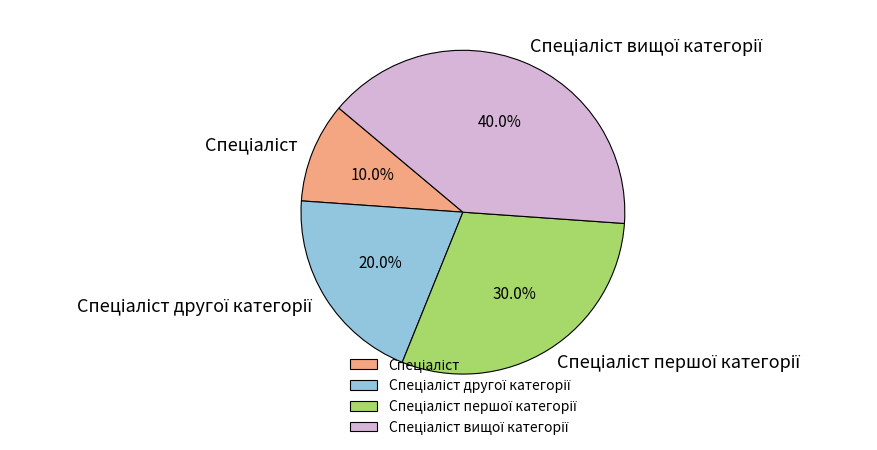

To the nearest percent, what is the average slice percentage?

25%